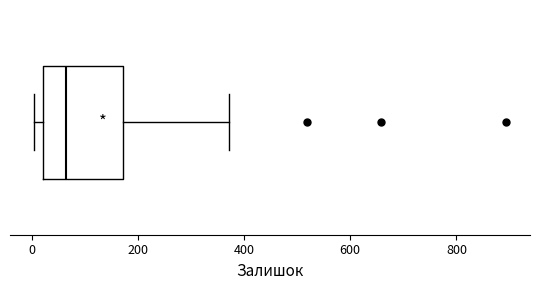

Where is the right edge of the box on the x-axis? The values are not printed on the chart, so give them approximately, as read against the axis.

180